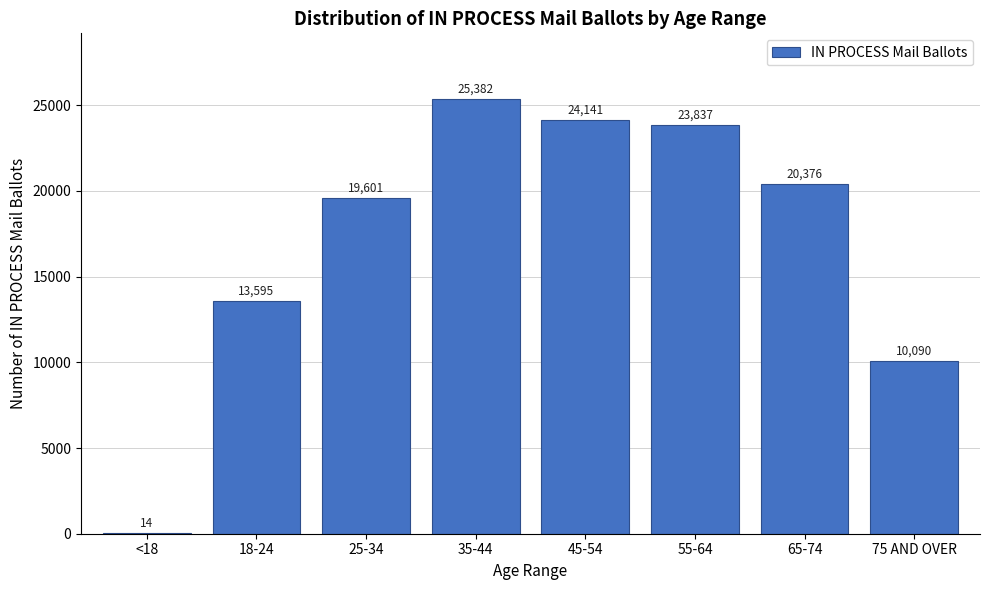

Reading left to right, what are all the values shown in this chart?

<18=14	18-24=13595	25-34=19601	35-44=25382	45-54=24141	55-64=23837	65-74=20376	75 AND OVER=10090